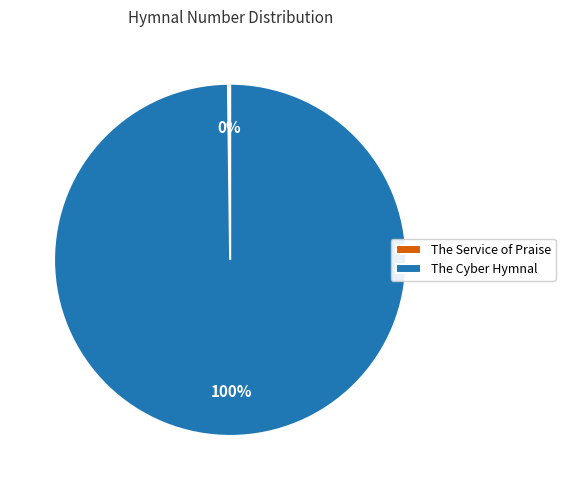

True or false: The Cyber Hymnal accounts for 91% of the total.

False